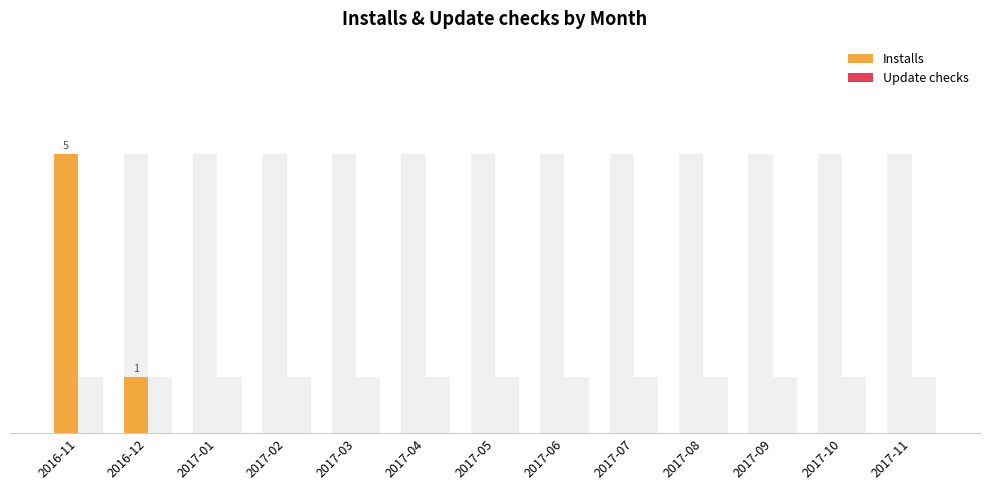

Rank the series by their maximum value, from lowest to highest.

Update checks, Installs